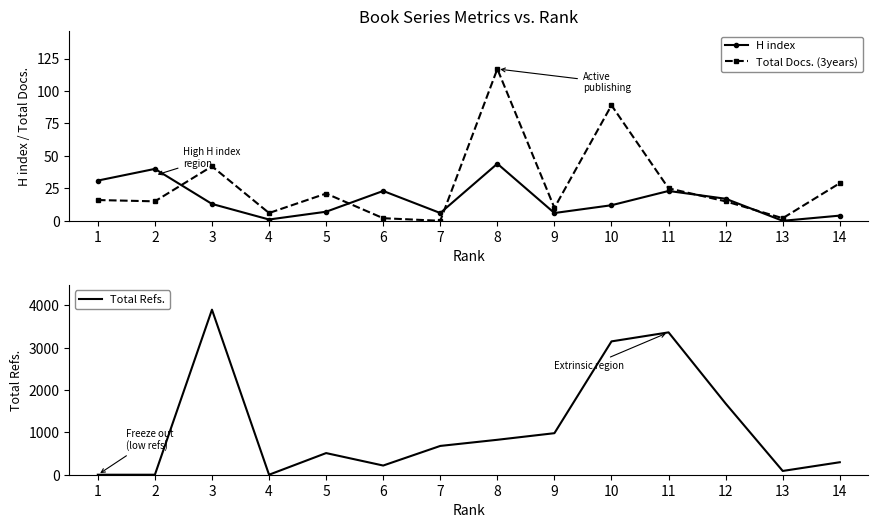

Rank the series at 7 from lowest to highest value.

Total Docs. (3years), H index, Total Refs.